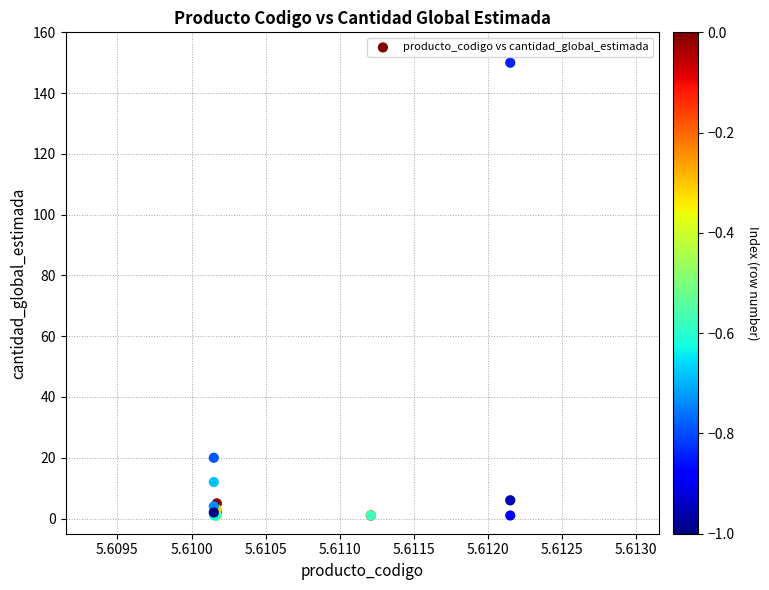

What Y value in the scatter plot is closest to 75?

20